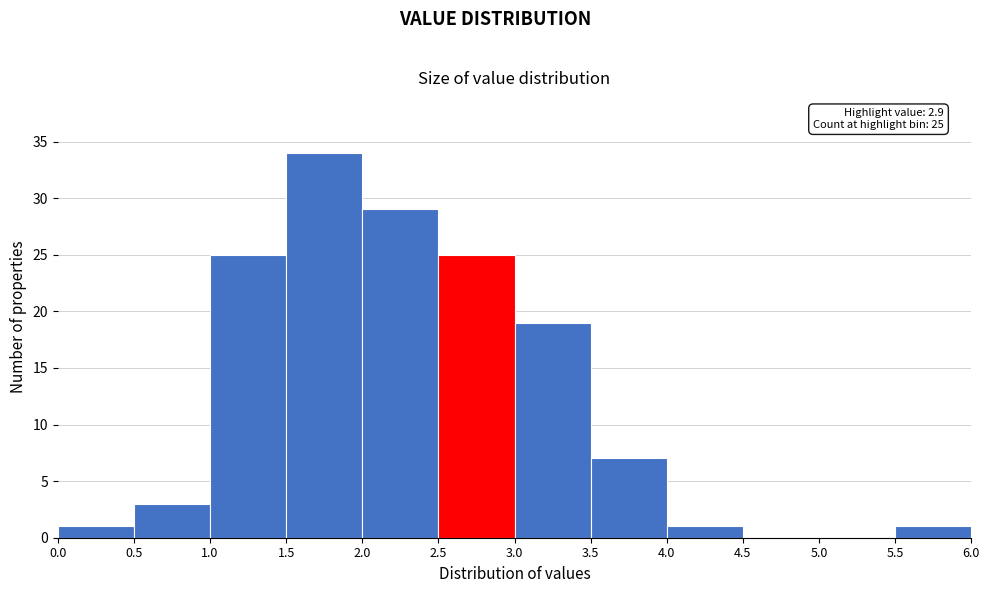

Over which range of the x-axis is the bar tallest?

1.5 to 2.0